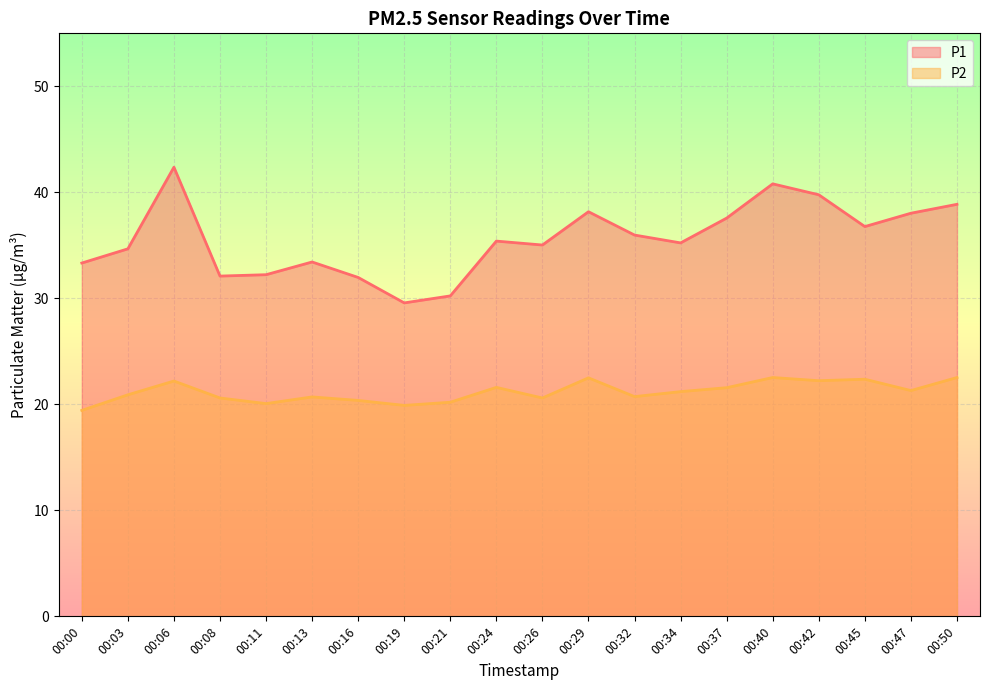

How many interior local peaks does the P1 series have?

5